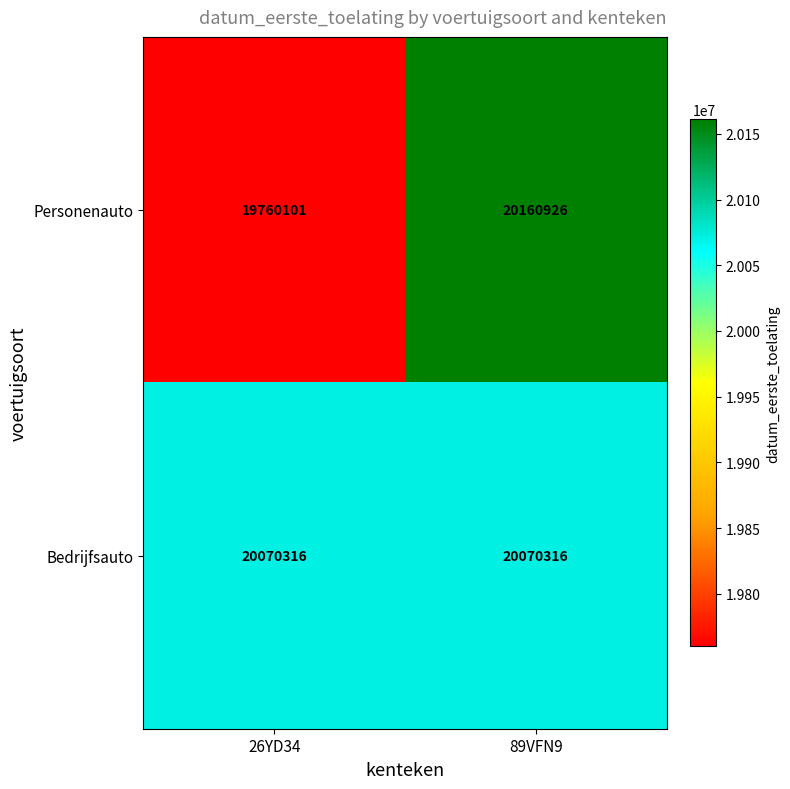

Reading left to right, transcribe all the data shown in this chart.

Personenauto: 26YD34=19760101	89VFN9=20160926
Bedrijfsauto: 26YD34=20070316	89VFN9=20070316